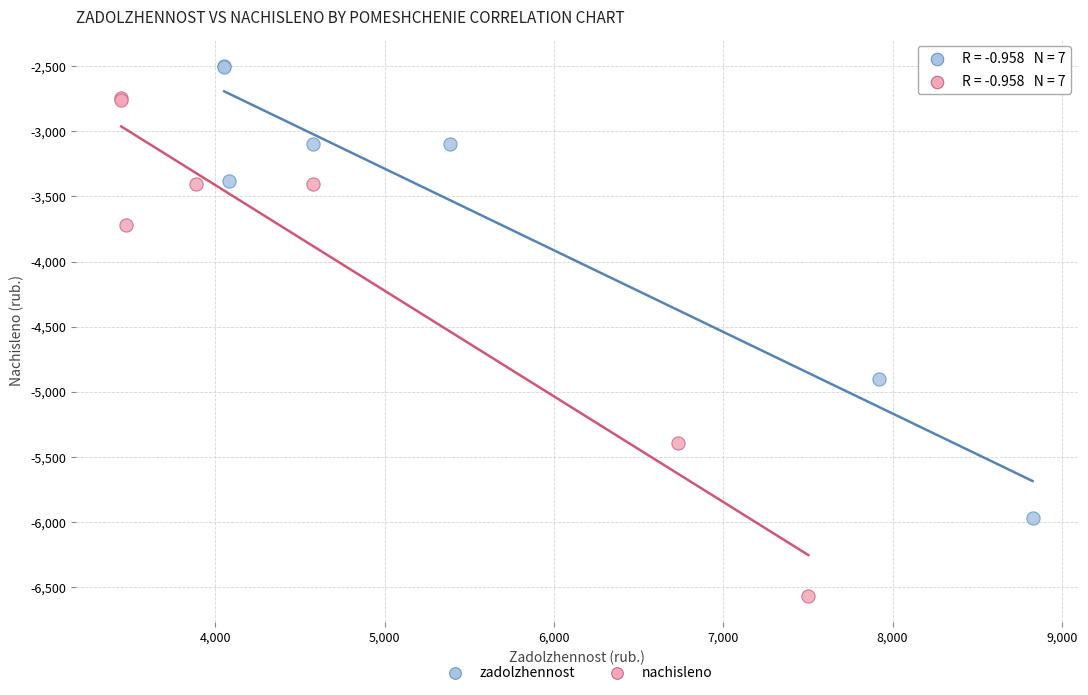

What are all the series names shown in the legend?

zadolzhennost, nachisleno